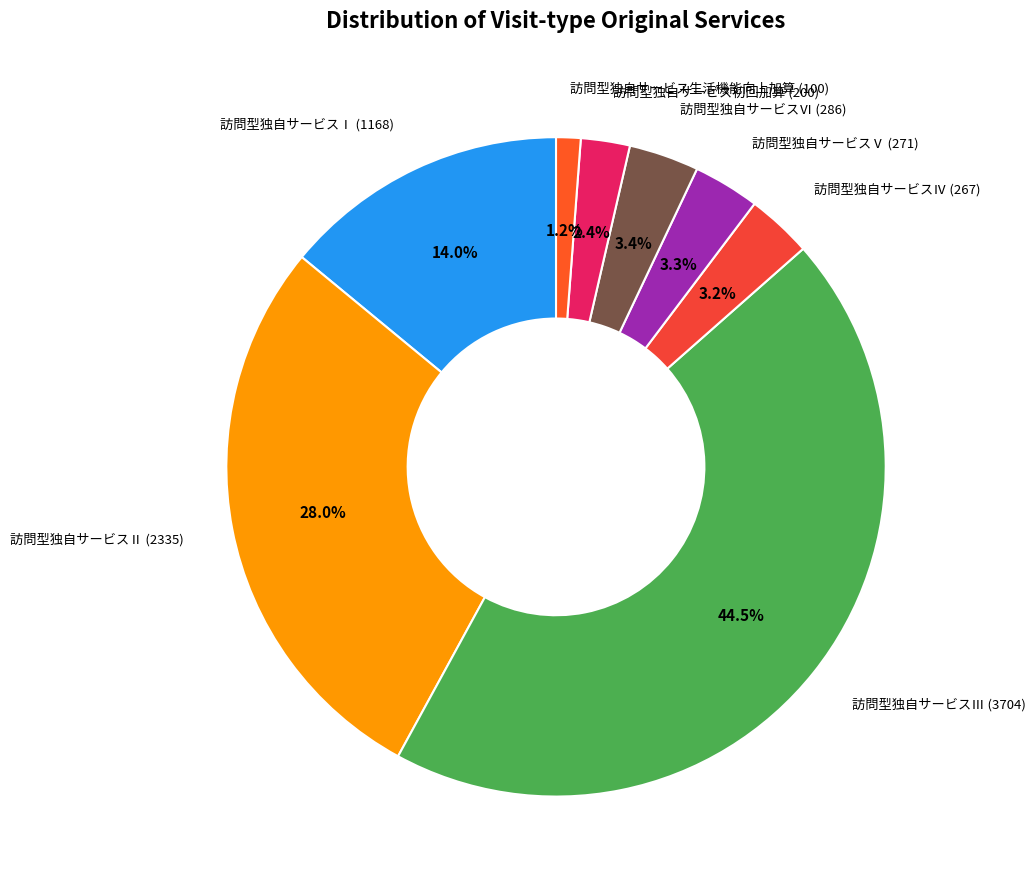

Do 訪問型独自サービスⅡ (2335) and 訪問型独自サービスⅢ (3704) together represent more than half of the pie?

Yes